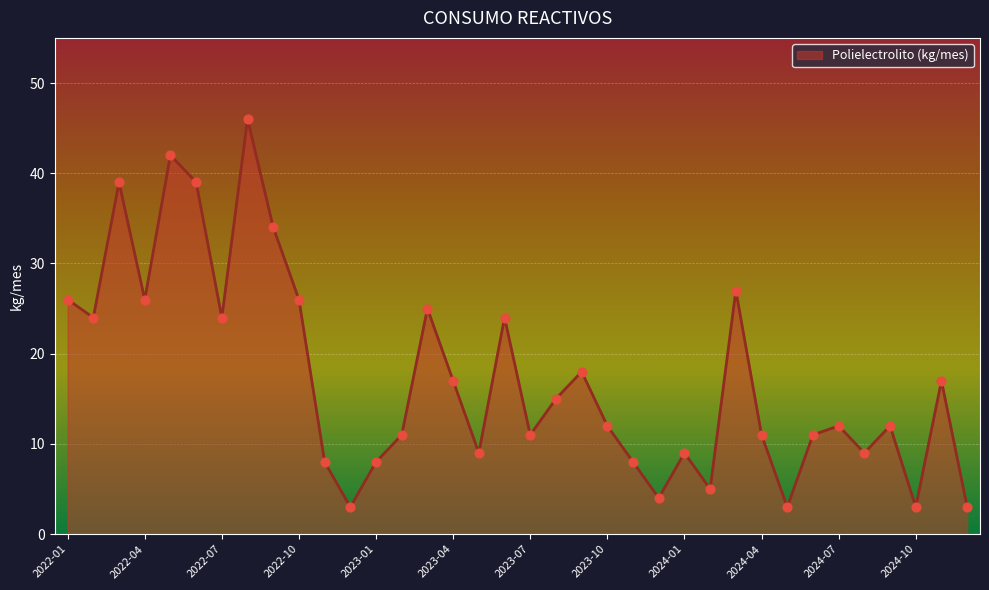

What is the smallest value displayed?

3